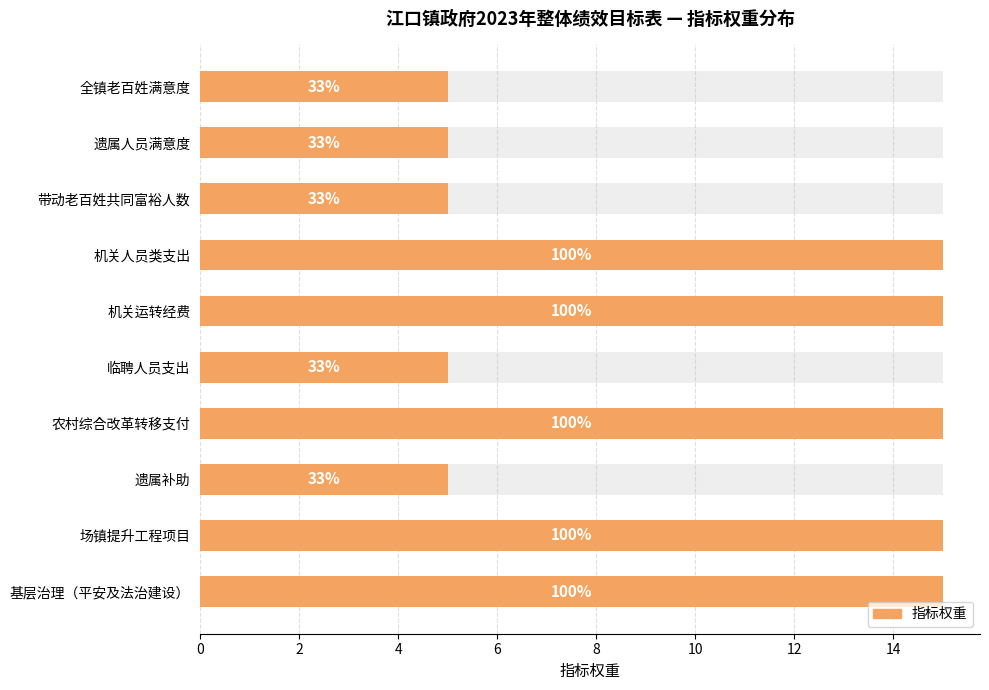

The chart shows a value of 5 at 全镇老百姓满意度. True or false?

True